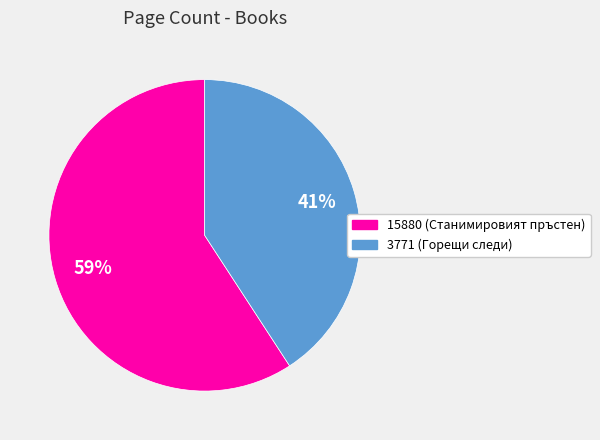

Which has a higher value, 3771 or 15880?

15880